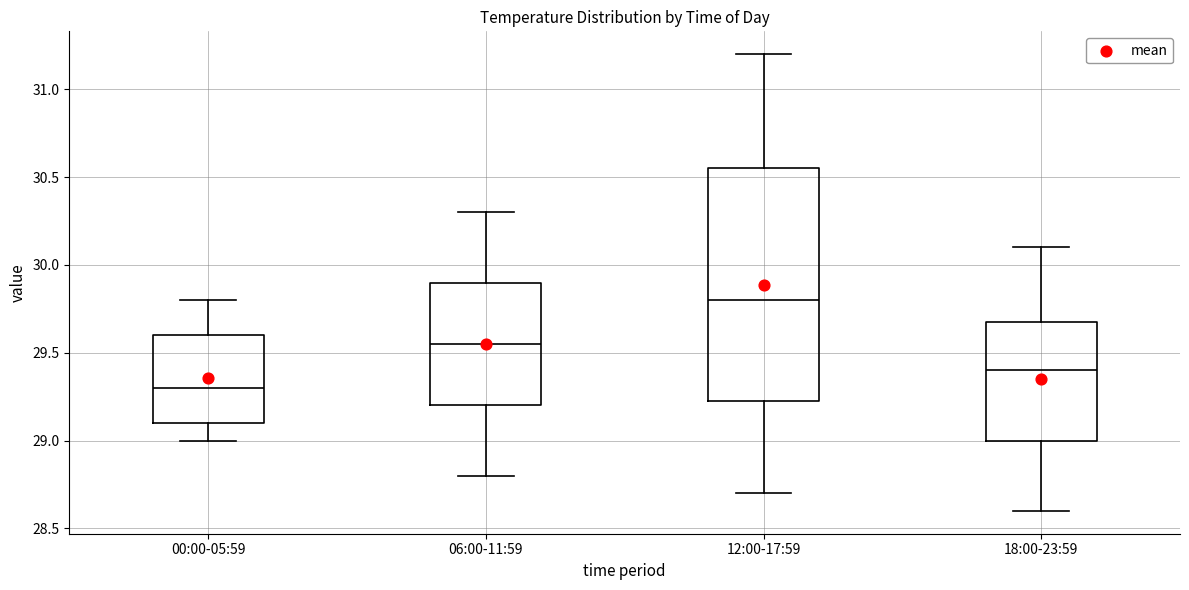

Which box's median line is the highest?

12:00-17:59